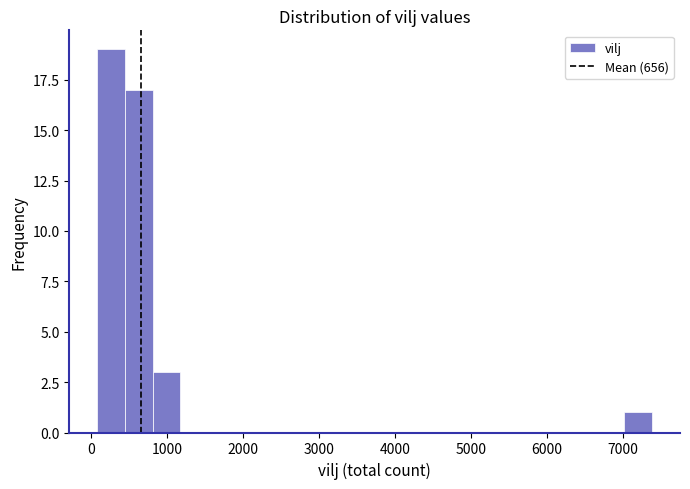

Read against the x-axis, roughly where is the centre of the tallest bar?

300